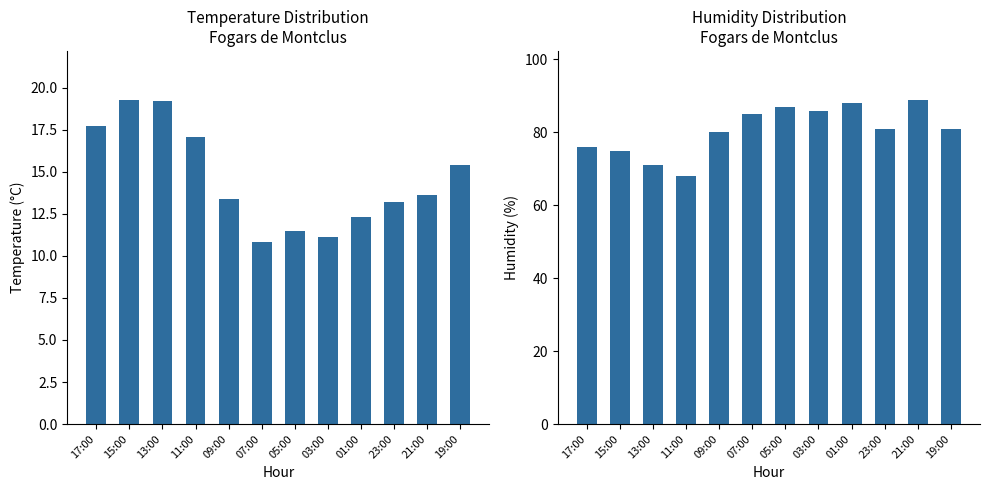

Reading right to left, what are all the values shown in this chart?

Temperature (C): 15.4	13.6	13.2	12.3	11.1	11.5	10.8	13.4	17.1	19.2	19.3	17.7
Humidity (%): 81.0	89.0	81.0	88.0	86.0	87.0	85.0	80.0	68.0	71.0	75.0	76.0